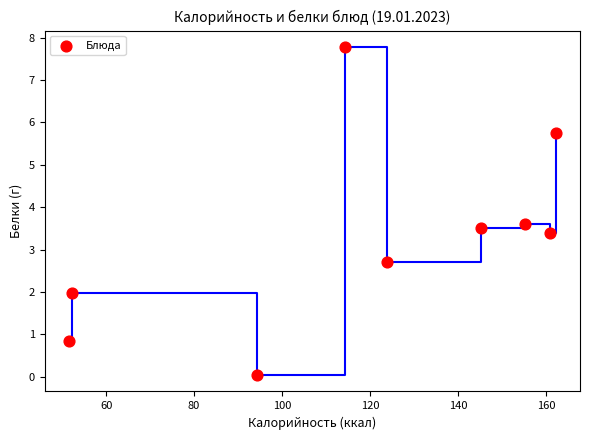

What Y value in the scatter plot is closest to 3?

2.7